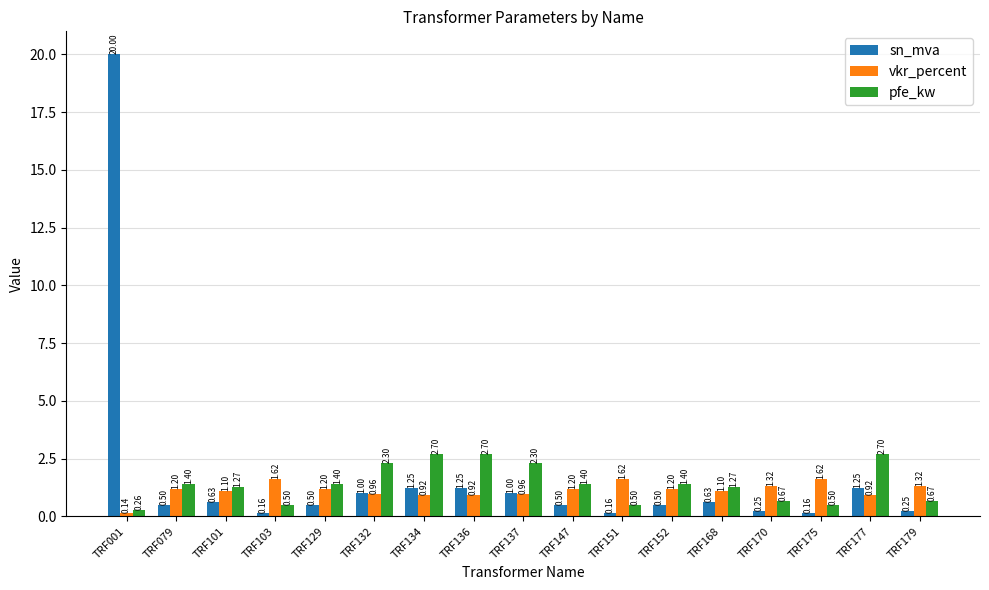

How many values in the vkr_percent series exceed 1?

11